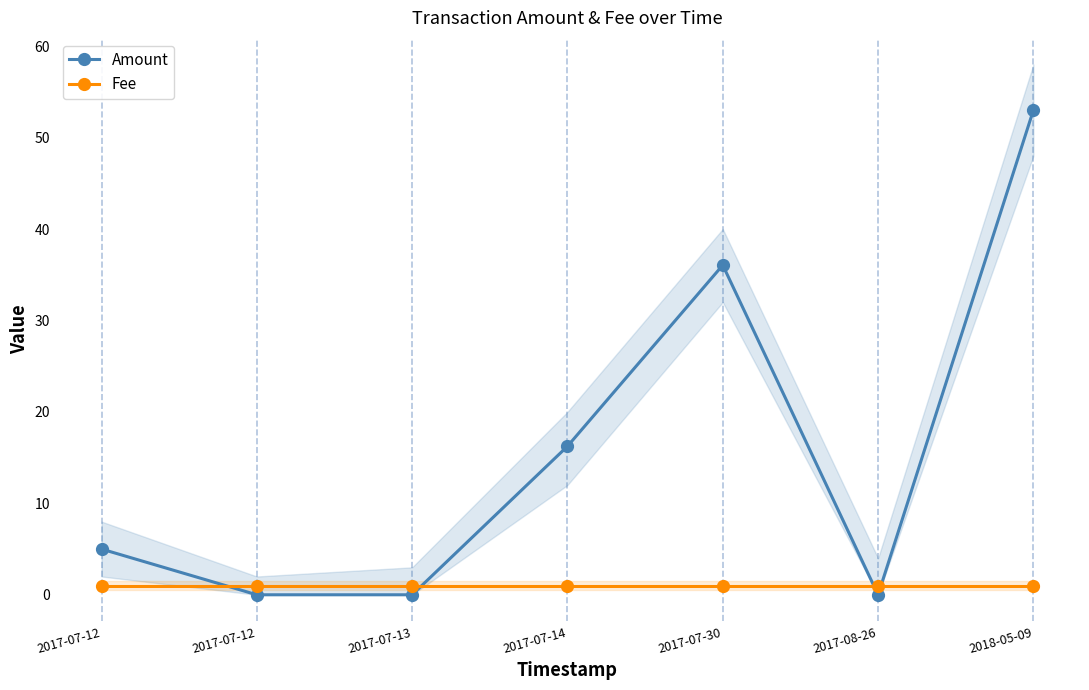

Rank the series by their maximum value, from lowest to highest.

Fee, Amount